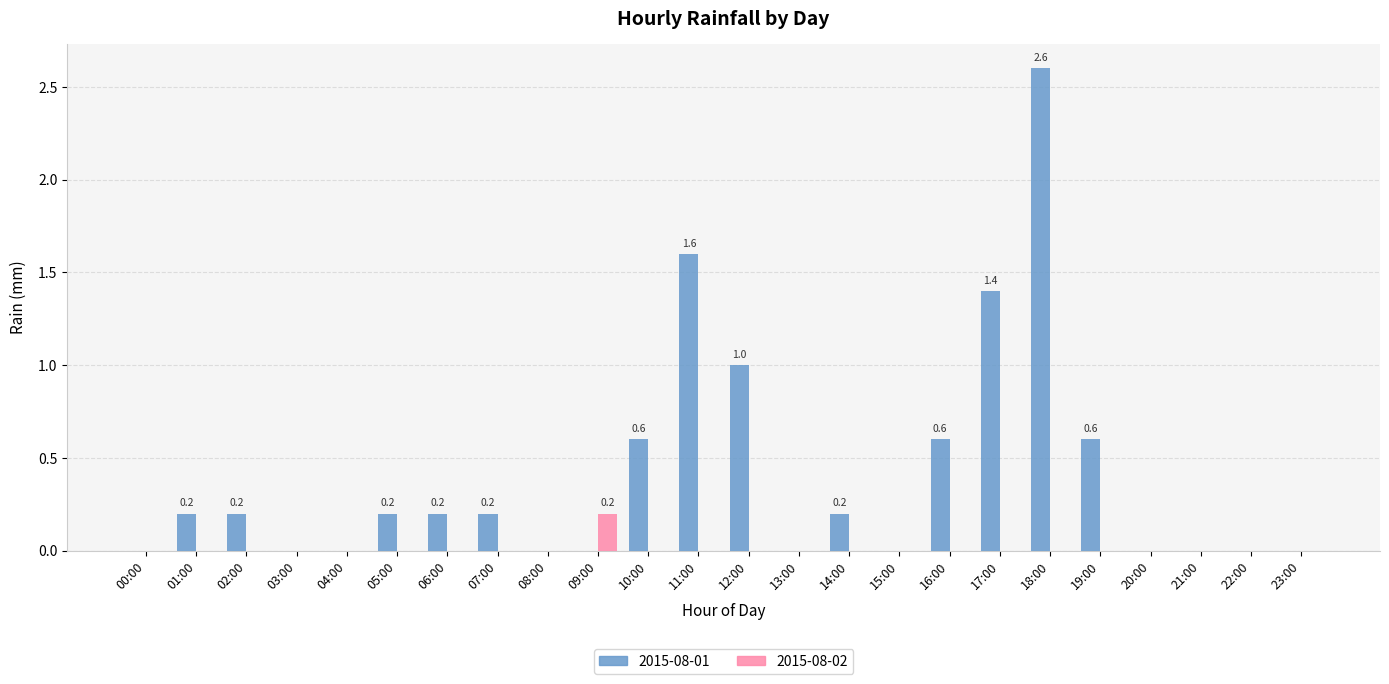

Are the bars grouped side by side (vs. stacked)?

Yes